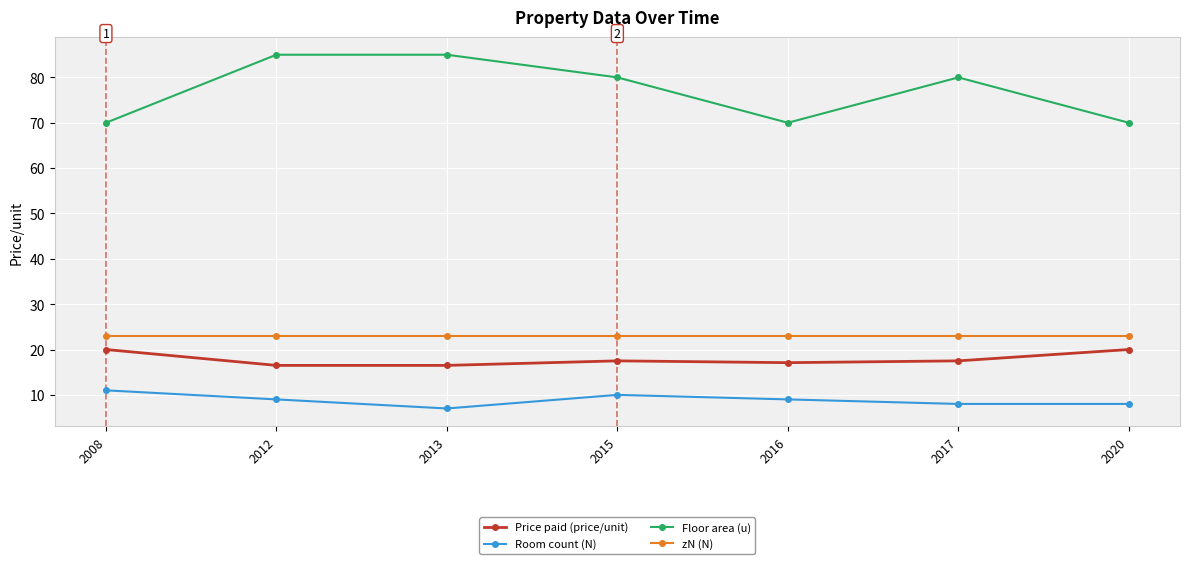

Where does the Floor area (u) series first go above 80?

2012